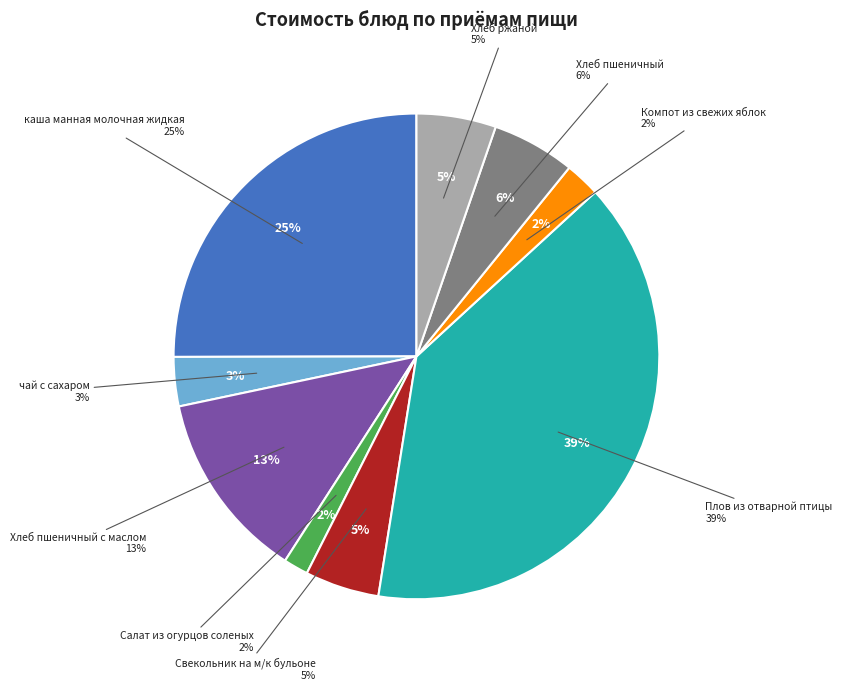

To the nearest percent, what percentage of the pie is Хлеб пшеничный?

6%